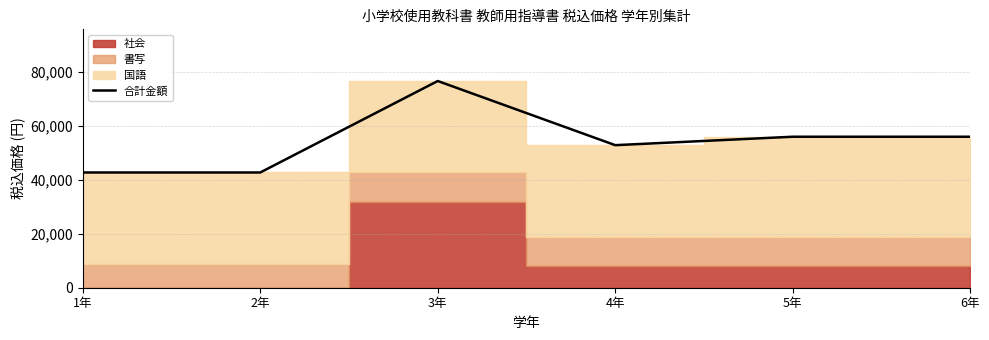

Which label corresponds to the smallest value in the chart?

1年